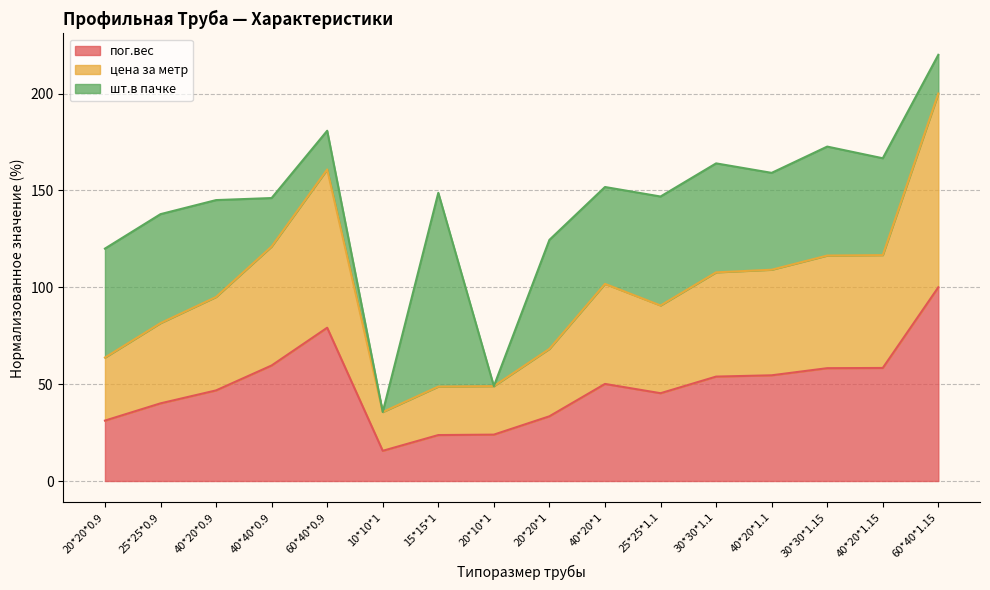

What is the sum of all пог.вес values?

773.9